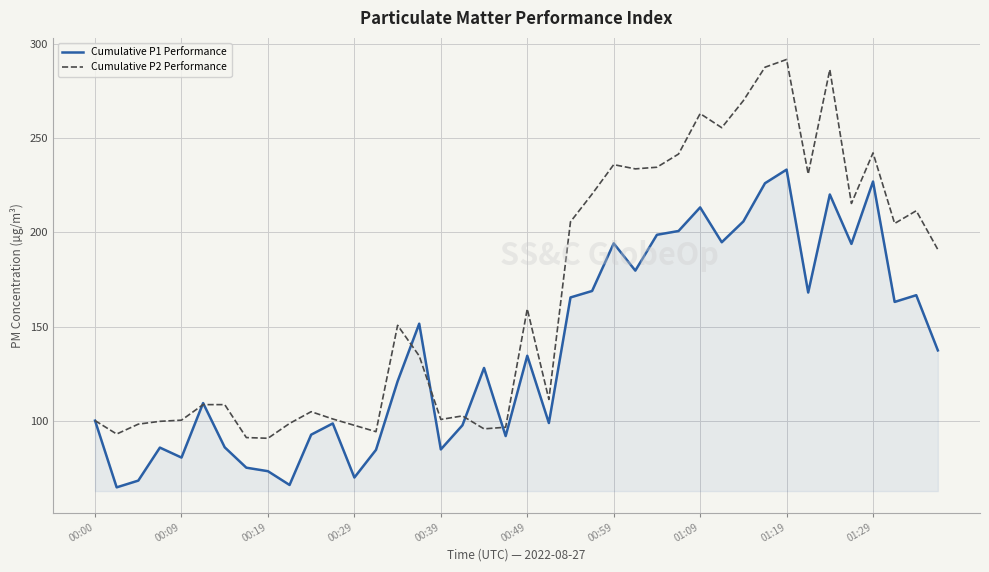

What is the lowest value of the Cumulative P1 Performance series?

64.6